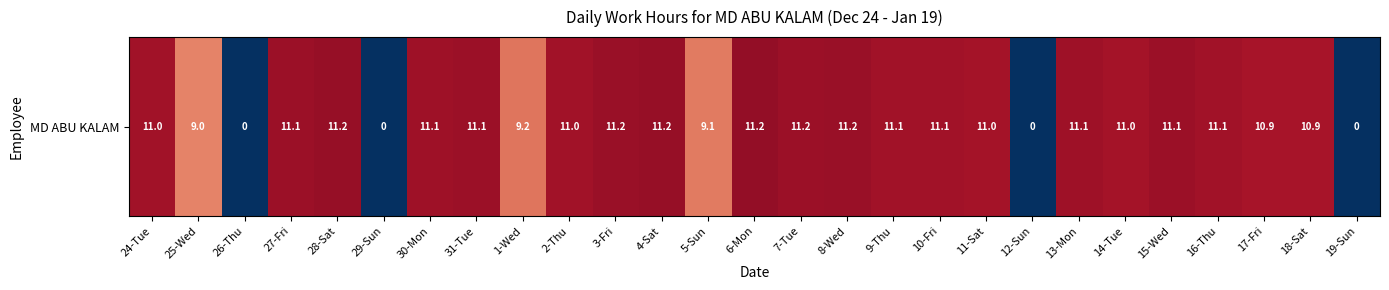

How many data points are less than 11?

11